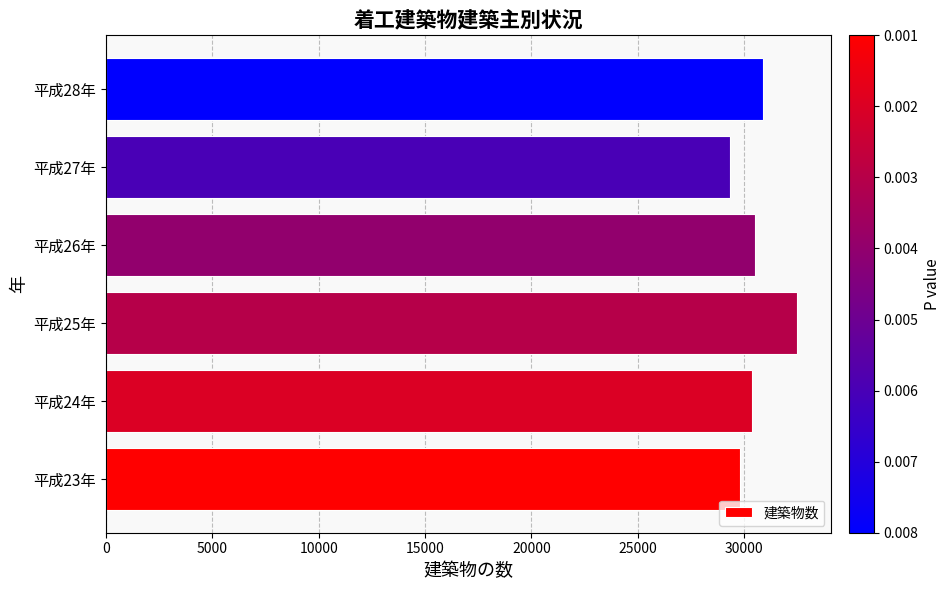

What is the sum of all values?

183341